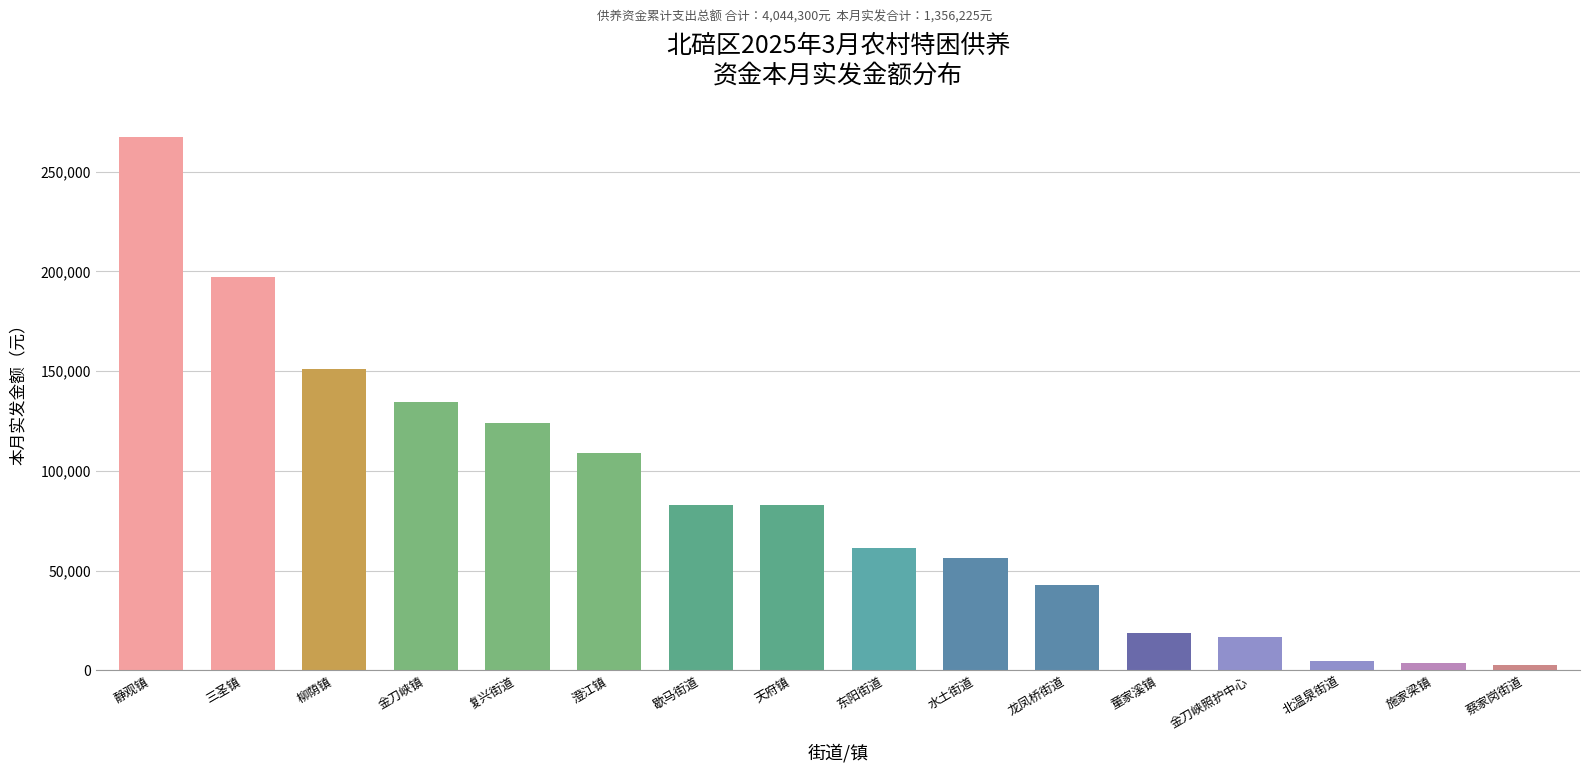

The value at 东阳街道 is 61425. True or false?

True